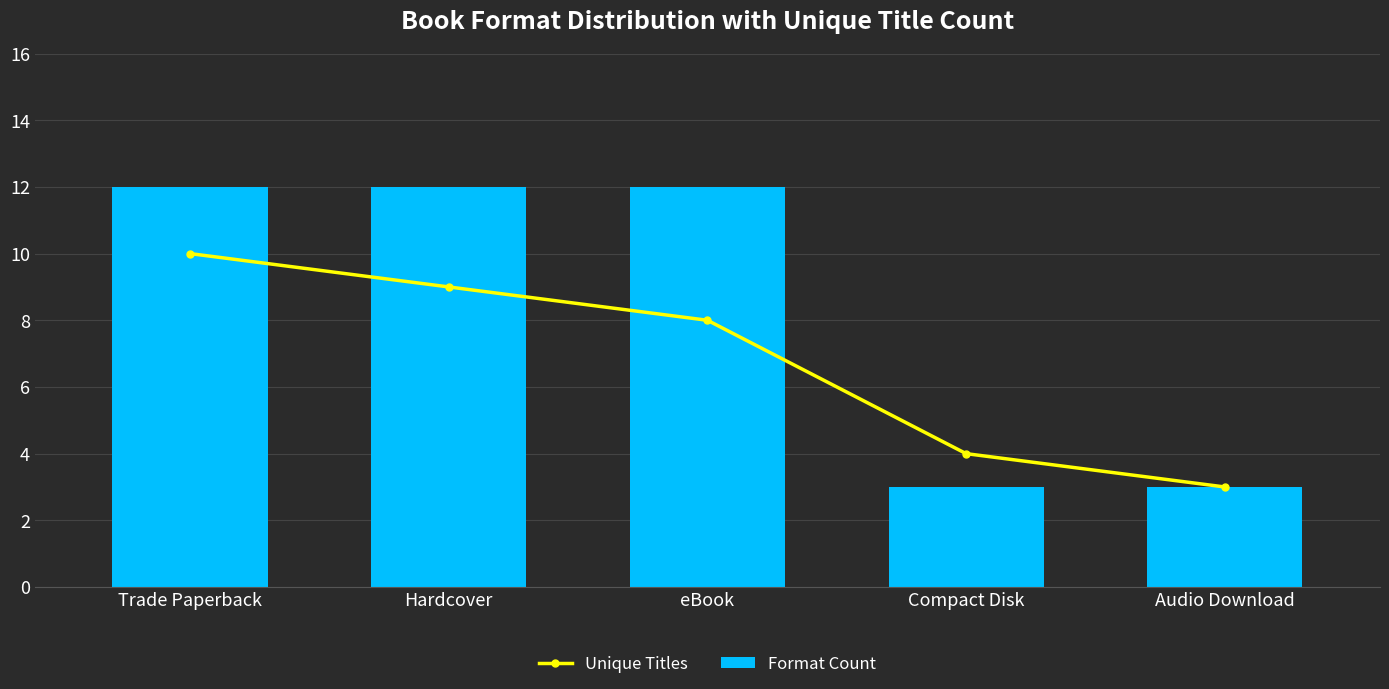

What is the sum of all Unique Titles values?

34